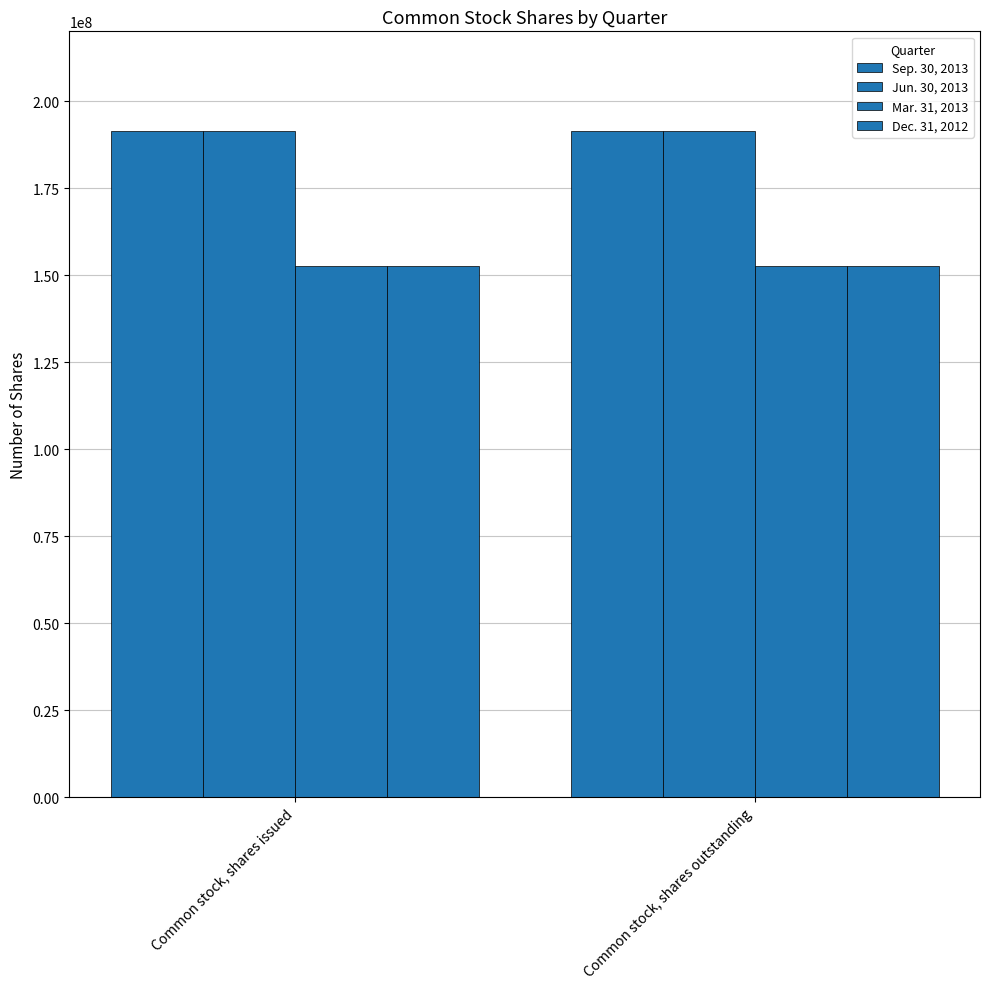

What is the sum of all Sep. 30, 2013 values?

382892228